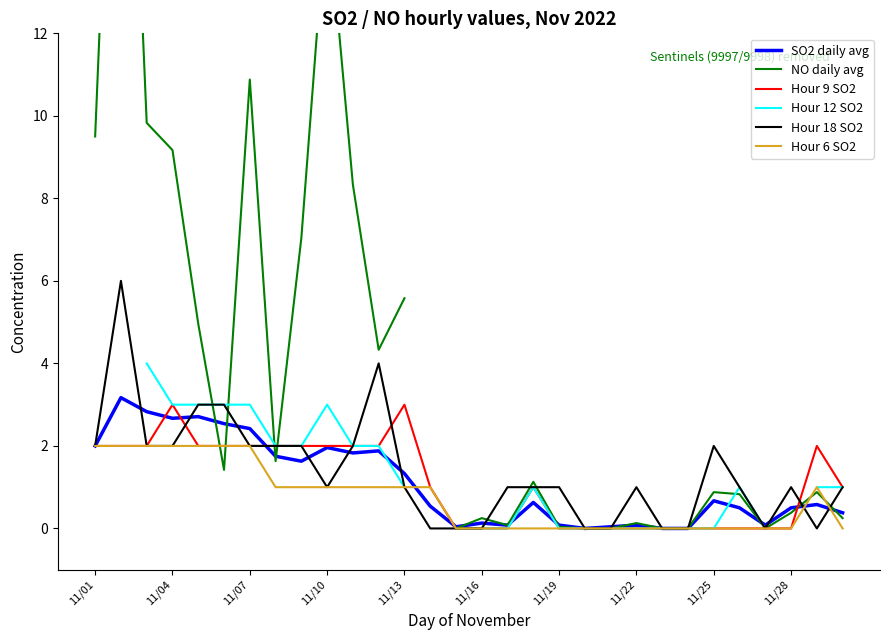

Is the value of Hour 9 SO2 at 11/25 greater than the value of Hour 6 SO2 at 11/10?

No